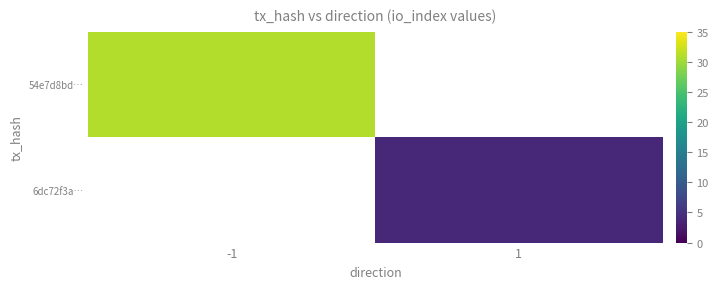

Reading right to left, what are all the values shown in this chart?

54e7d8bd…: 1=0	-1=31
6dc72f3a…: 1=4	-1=0